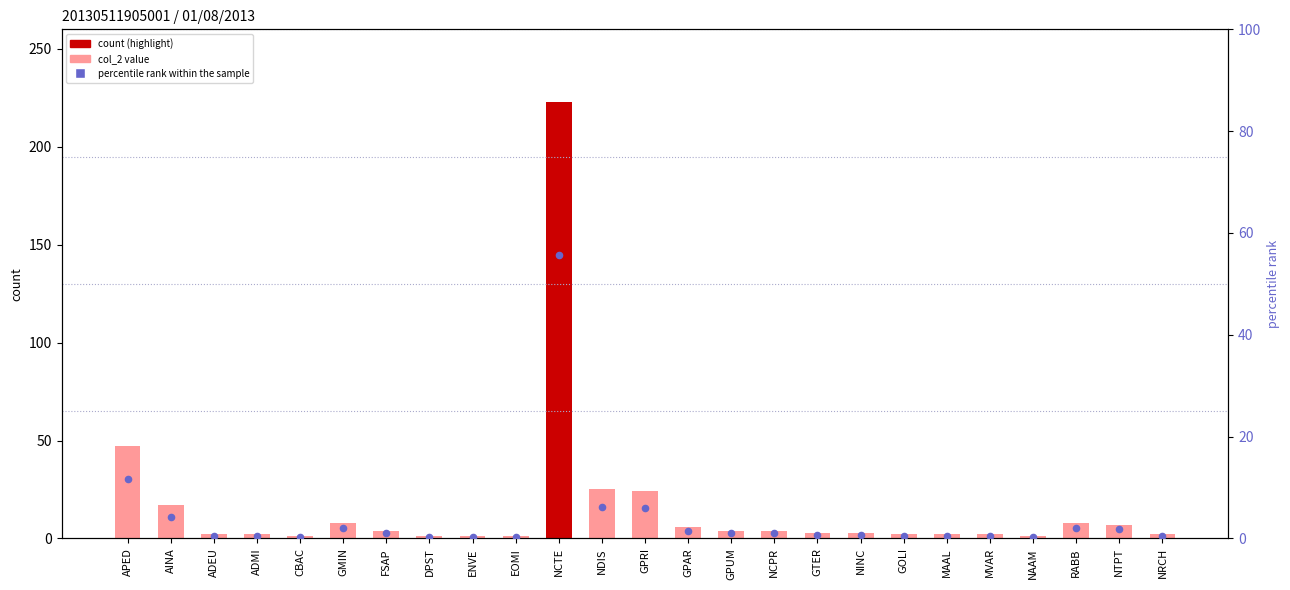

What is the total value across all series at ENVE?

1.2